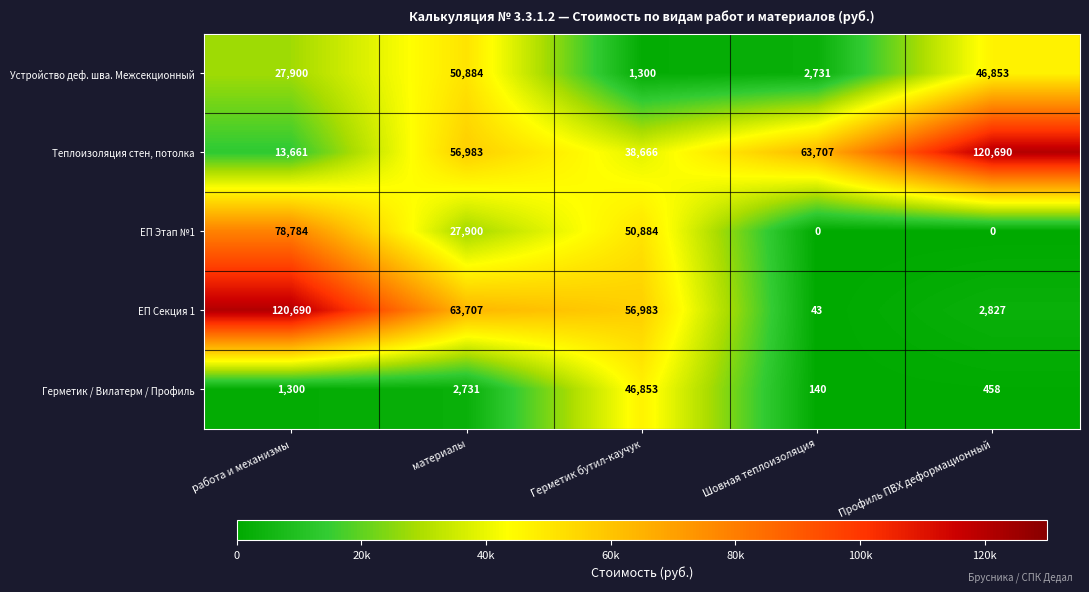

How many data points does each series have?

5